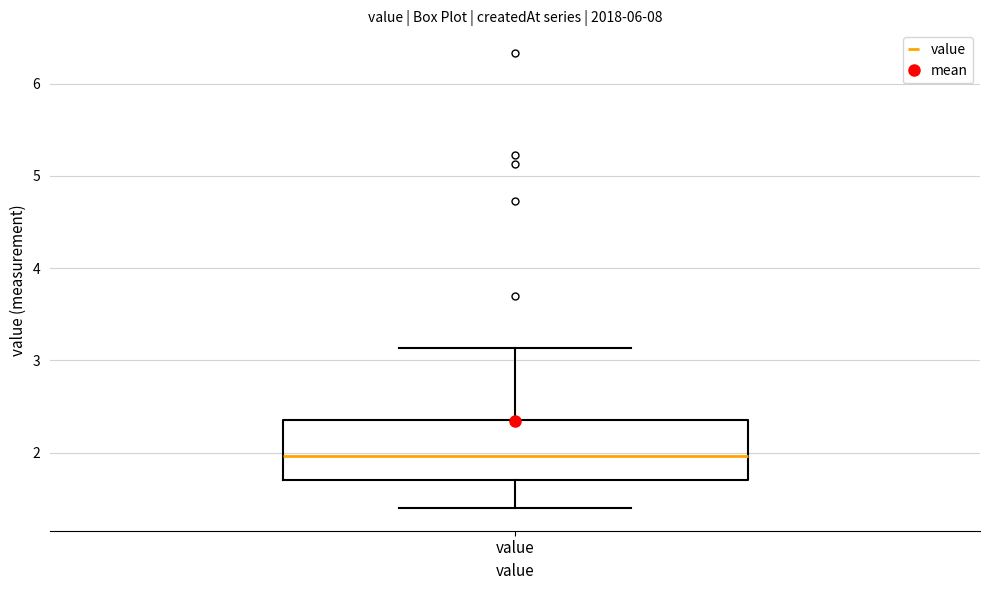

Read this box plot against the y-axis: the position of the median line, the range covered by the box, and the ends of both whiskers. The values are not printed on the chart, so give them approximately, as read against the axis.

median 2.0, box 1.7 to 2.4, whiskers 1.4 to 3.1